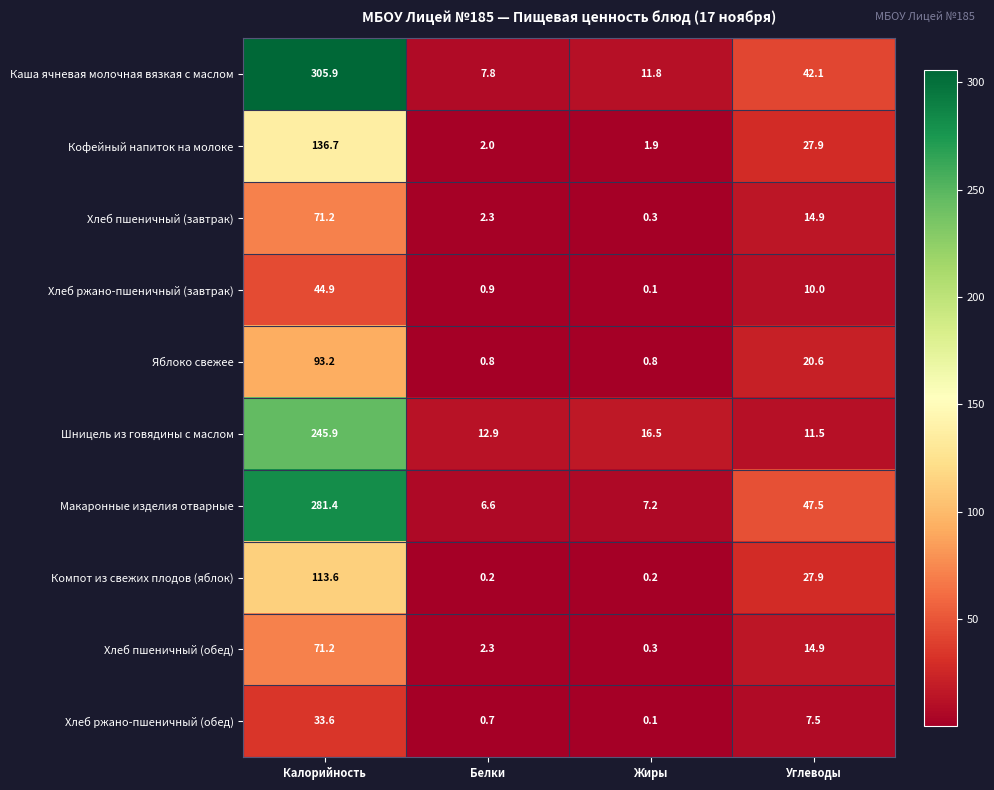

Between Калорийность and Углеводы, which series saw the biggest shift?

Каша ячневая молочная вязкая с маслом